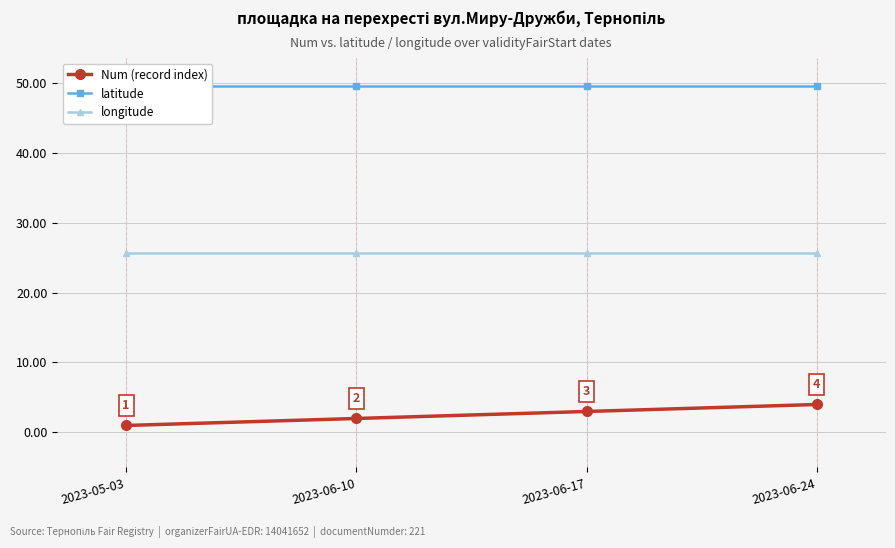

Is it true that longitude equals 10.4 at 2023-06-17?

False